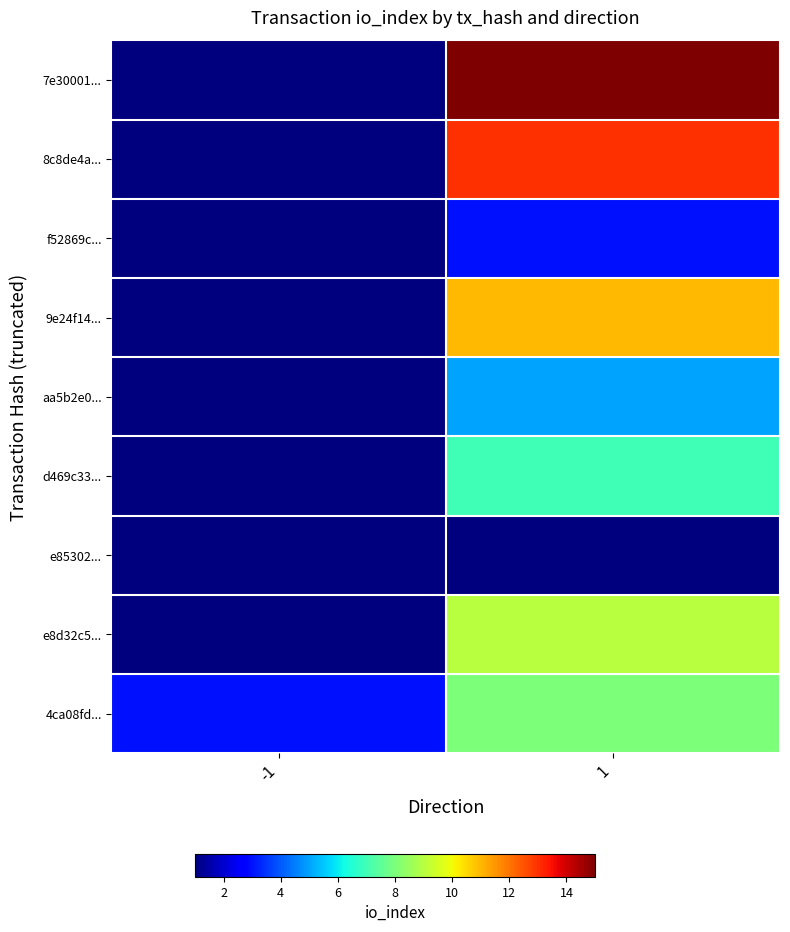

Reading right to left, list all the values displayed in this chart.

7e30001...: 1=15	-1=1
8c8de4a...: 1=13	-1=1
f52869c...: 1=3	-1=1
9e24f14...: 1=11	-1=1
aa5b2e0...: 1=5	-1=1
d469c33...: 1=7	-1=1
e85302...: 1=1	-1=1
e8d32c5...: 1=9	-1=1
4ca08fd...: 1=8	-1=3